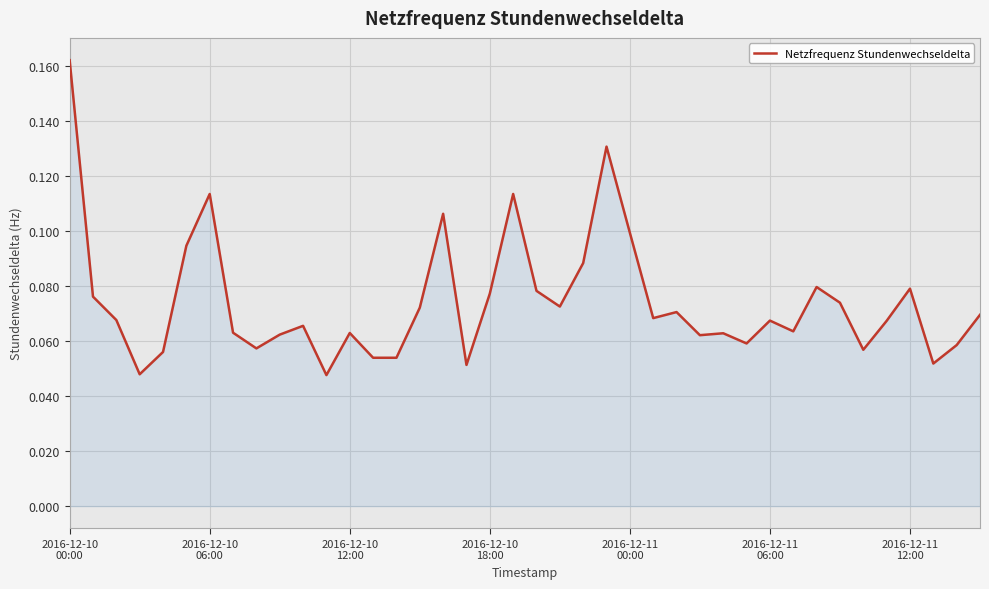

Reading left to right, transcribe all the data shown in this chart.

0.2	0.1	0.1	0.0	0.1	0.1	0.1	0.1	0.1	0.1	0.1	0.0	0.1	0.1	0.1	0.1	0.1	0.1	0.1	0.1	0.1	0.1	0.1	0.1	0.1	0.1	0.1	0.1	0.1	0.1	0.1	0.1	0.1	0.1	0.1	0.1	0.1	0.1	0.1	0.1